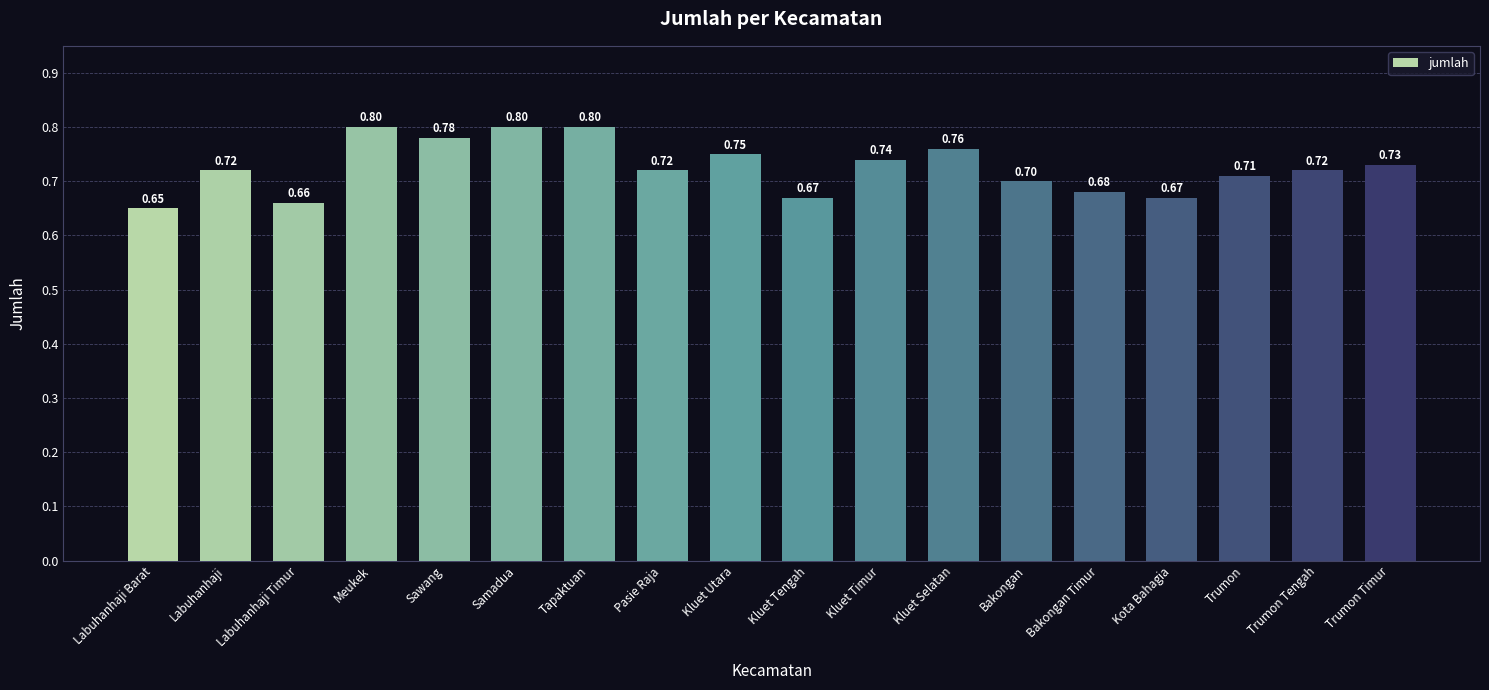

Reading left to right, extract all data points from this chart.

Labuhanhaji Barat=0.7	Labuhanhaji=0.7	Labuhanhaji Timur=0.7	Meukek=0.8	Sawang=0.8	Samadua=0.8	Tapaktuan=0.8	Pasie Raja=0.7	Kluet Utara=0.8	Kluet Tengah=0.7	Kluet Timur=0.7	Kluet Selatan=0.8	Bakongan=0.7	Bakongan Timur=0.7	Kota Bahagia=0.7	Trumon=0.7	Trumon Tengah=0.7	Trumon Timur=0.7